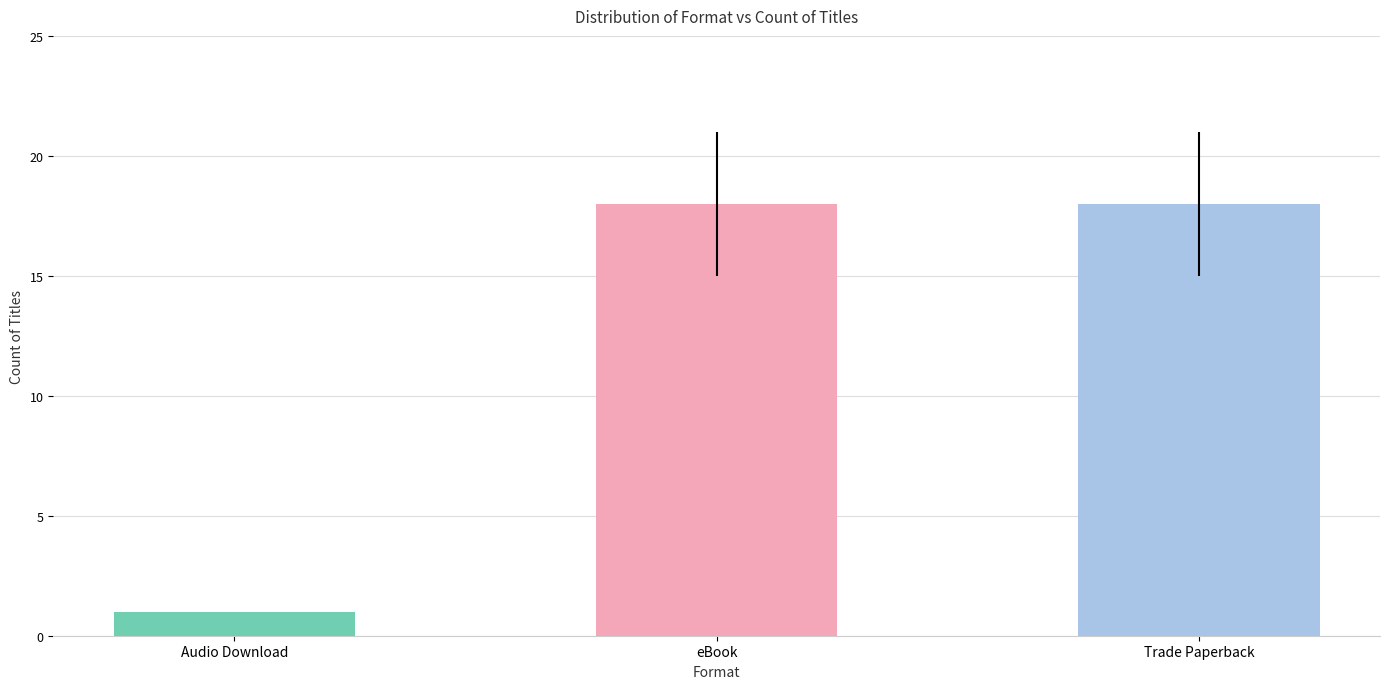

What position from the right is eBook?

2